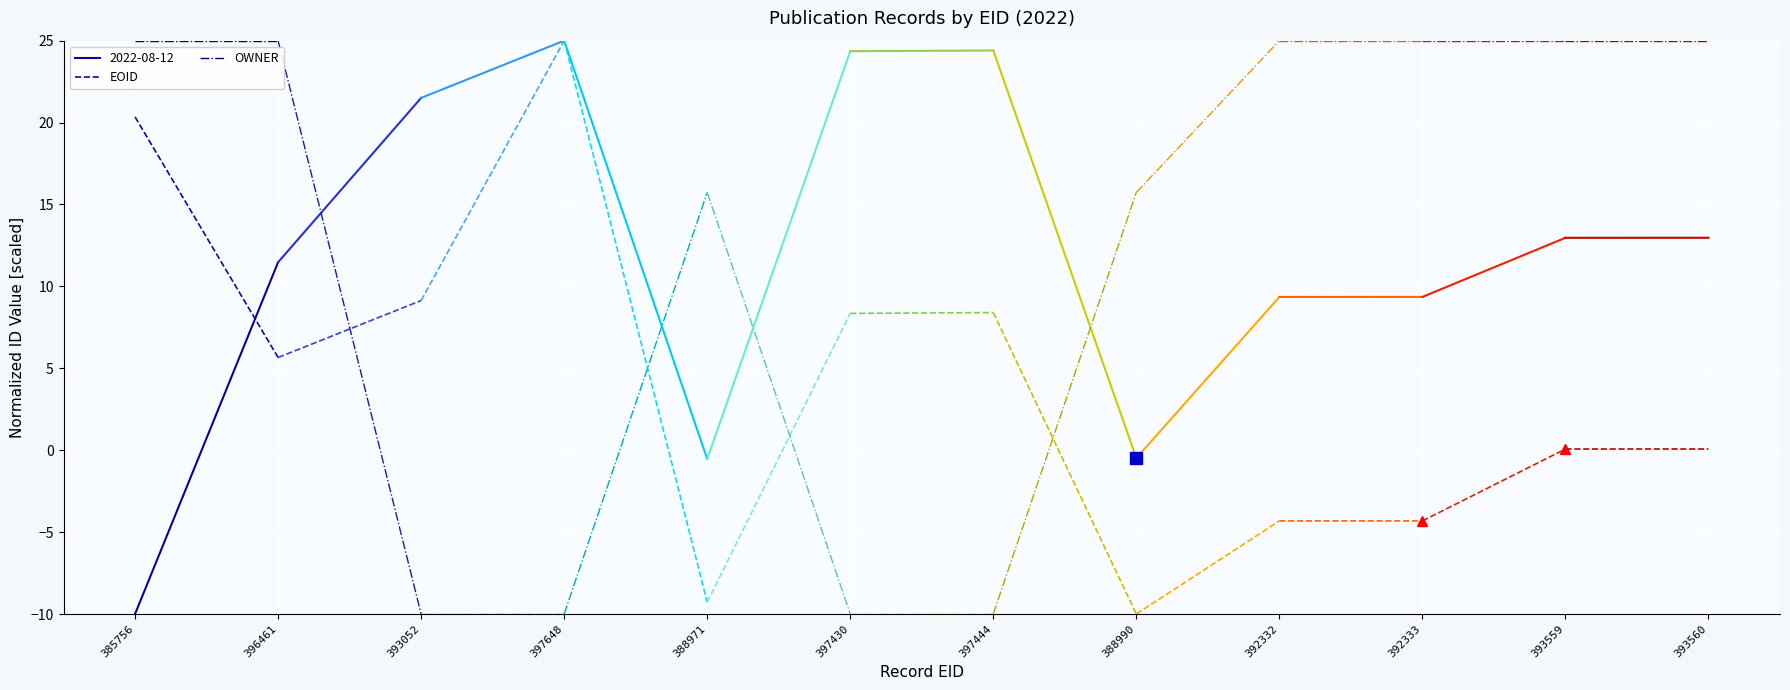

Is the value of EOID at 396461 greater than the value of OWNER at 396461?

No